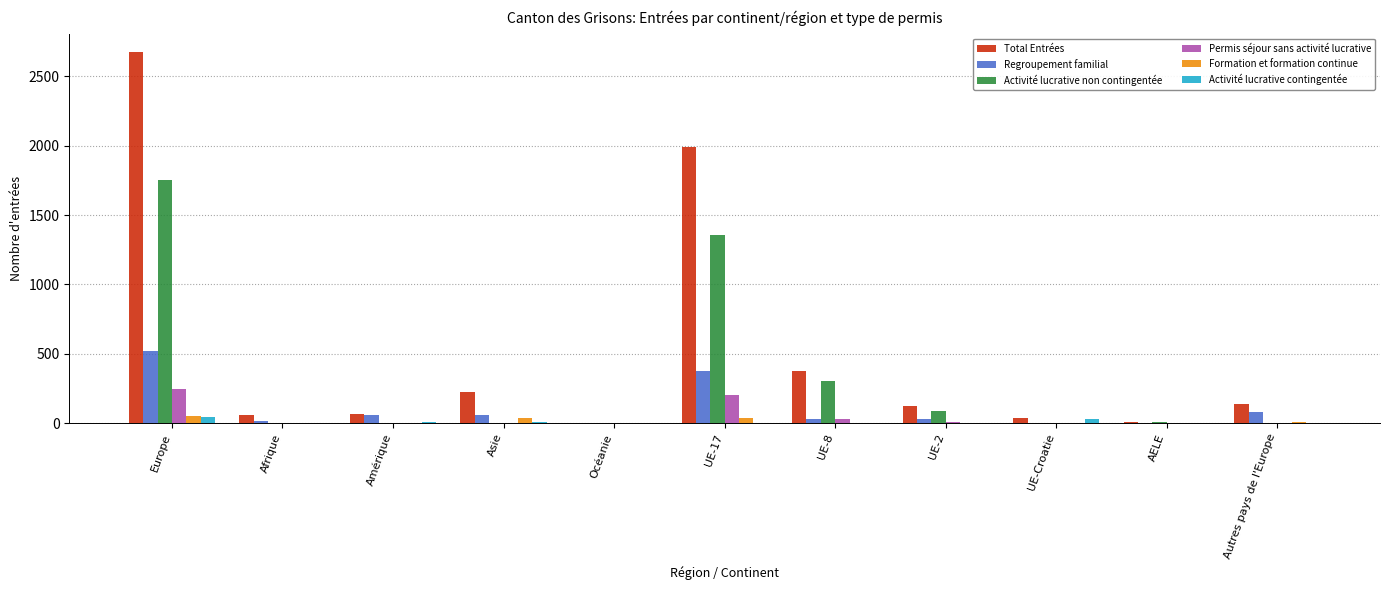

Which series changed the most between Amérique and UE-17?

Total Entrées